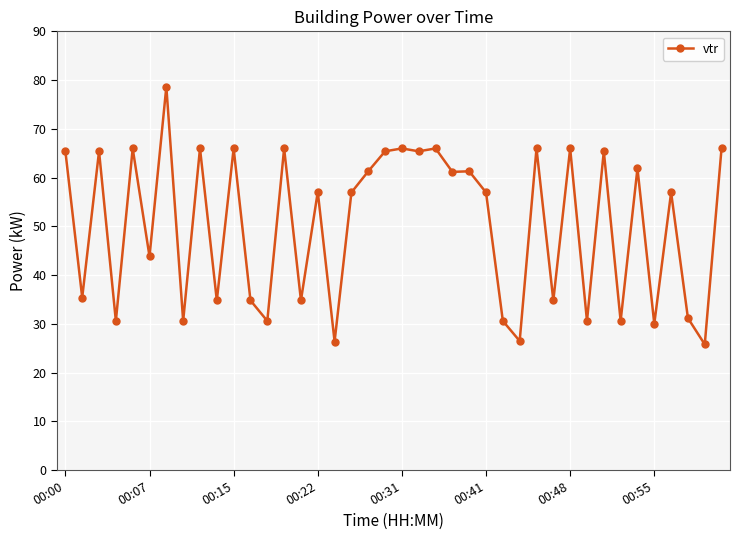

True or false: there are more than 2 points higher than both neighbors.

True